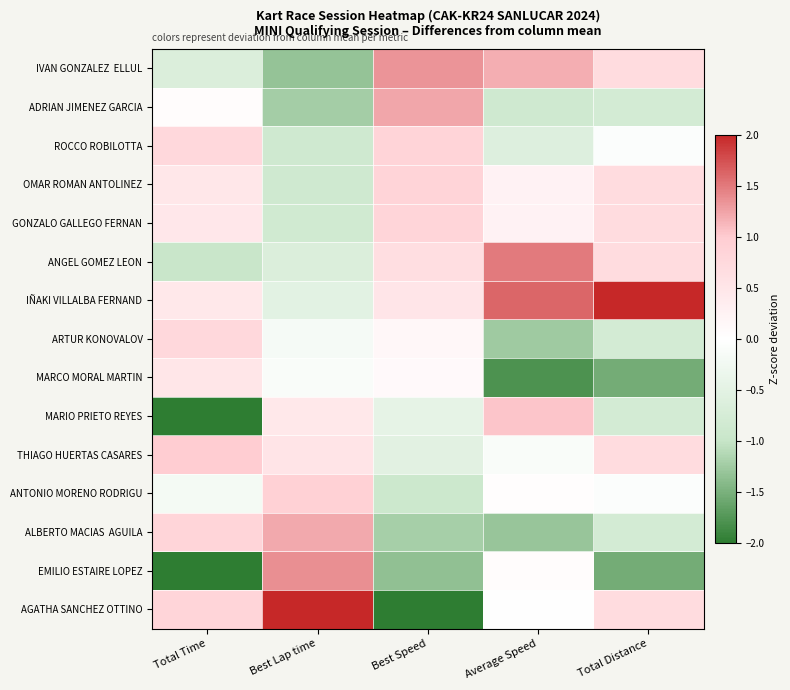

Which series changed the most between Best Speed and Total Distance?

AGATHA SANCHEZ OTTINO